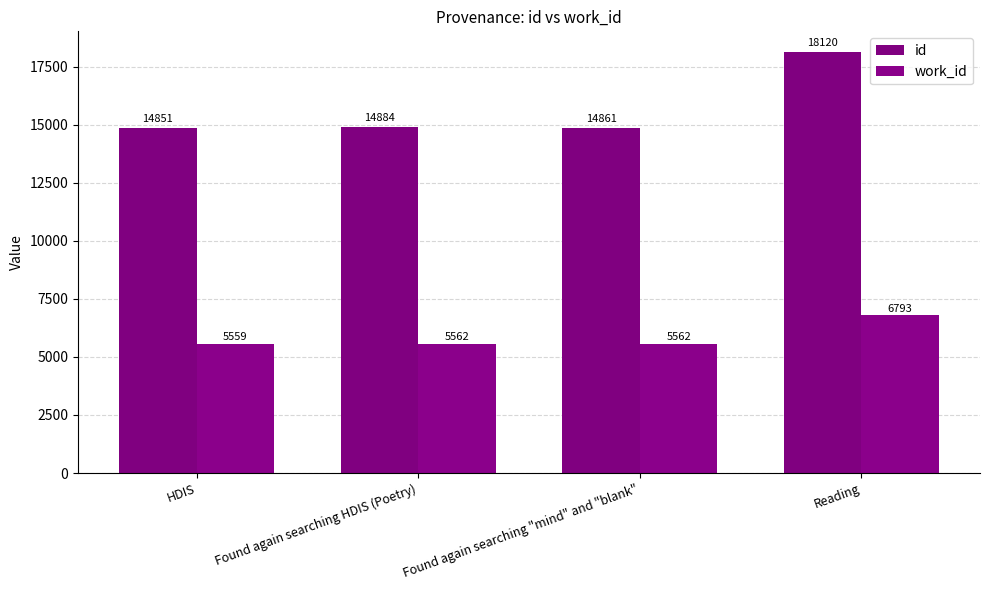

What is the total value across all series at Found again searching HDIS (Poetry)?

20446